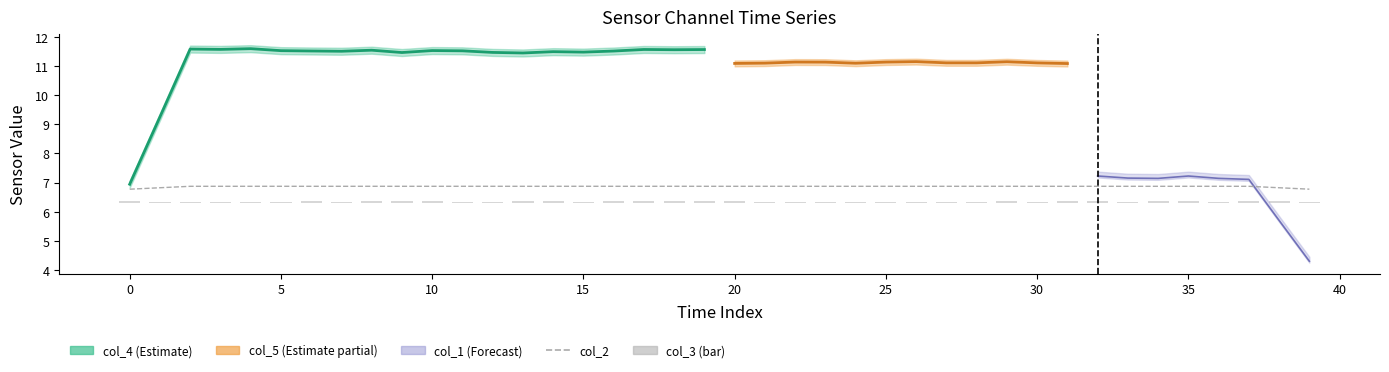

What is the average value of the col_2 series?

6.9